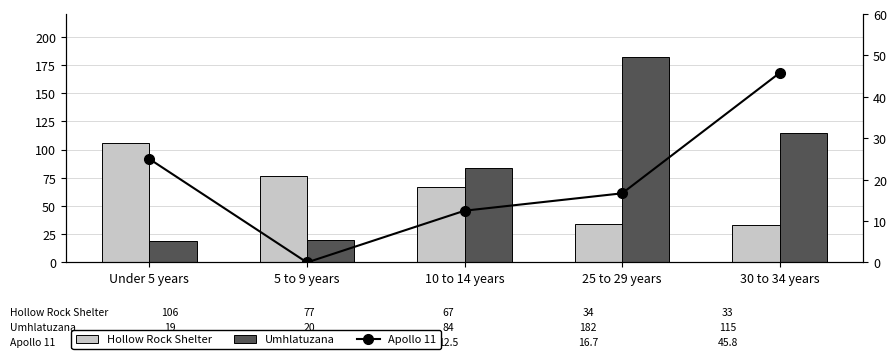

What is the difference between the Umhlatuzana values at Under 5 years and 10 to 14 years?

65.0